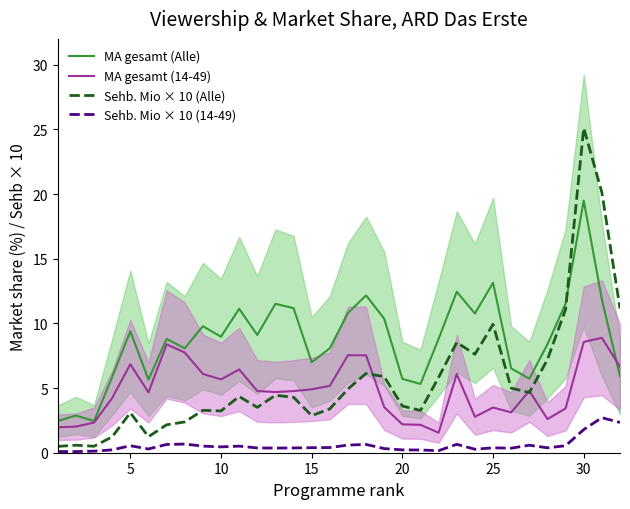

Reading left to right, extract all data points from this chart.

MA gesamt (Alle): 2.4	2.9	2.4	5.9	9.4	5.7	8.8	8.1	9.8	9.0	11.1	9.1	11.5	11.2	7.0	8.1	10.8	12.2	10.4	5.7	5.3	8.8	12.4	10.8	13.1	6.5	5.7	8.4	11.5	19.5	11.9	5.9
MA gesamt (14-49): 2.0	2.0	2.3	4.2	6.8	4.7	8.4	7.7	6.1	5.7	6.4	4.8	4.7	4.8	4.9	5.2	7.5	7.5	3.5	2.2	2.2	1.5	6.1	2.8	3.5	3.1	4.8	2.6	3.4	8.6	8.9	6.6
Sehb. Mio × 10 (Alle): 0.5	0.6	0.5	1.2	3.1	1.2	2.2	2.4	3.3	3.2	4.3	3.5	4.4	4.3	2.9	3.4	4.9	6.1	5.9	3.6	3.3	5.8	8.5	7.6	9.9	5.0	4.7	7.2	11.1	25.1	20.1	11.2
Sehb. Mio × 10 (14-49): 0.1	0.1	0.1	0.2	0.5	0.3	0.6	0.7	0.5	0.4	0.5	0.4	0.4	0.4	0.4	0.4	0.6	0.6	0.3	0.2	0.2	0.2	0.7	0.3	0.4	0.4	0.6	0.4	0.5	1.8	2.7	2.3